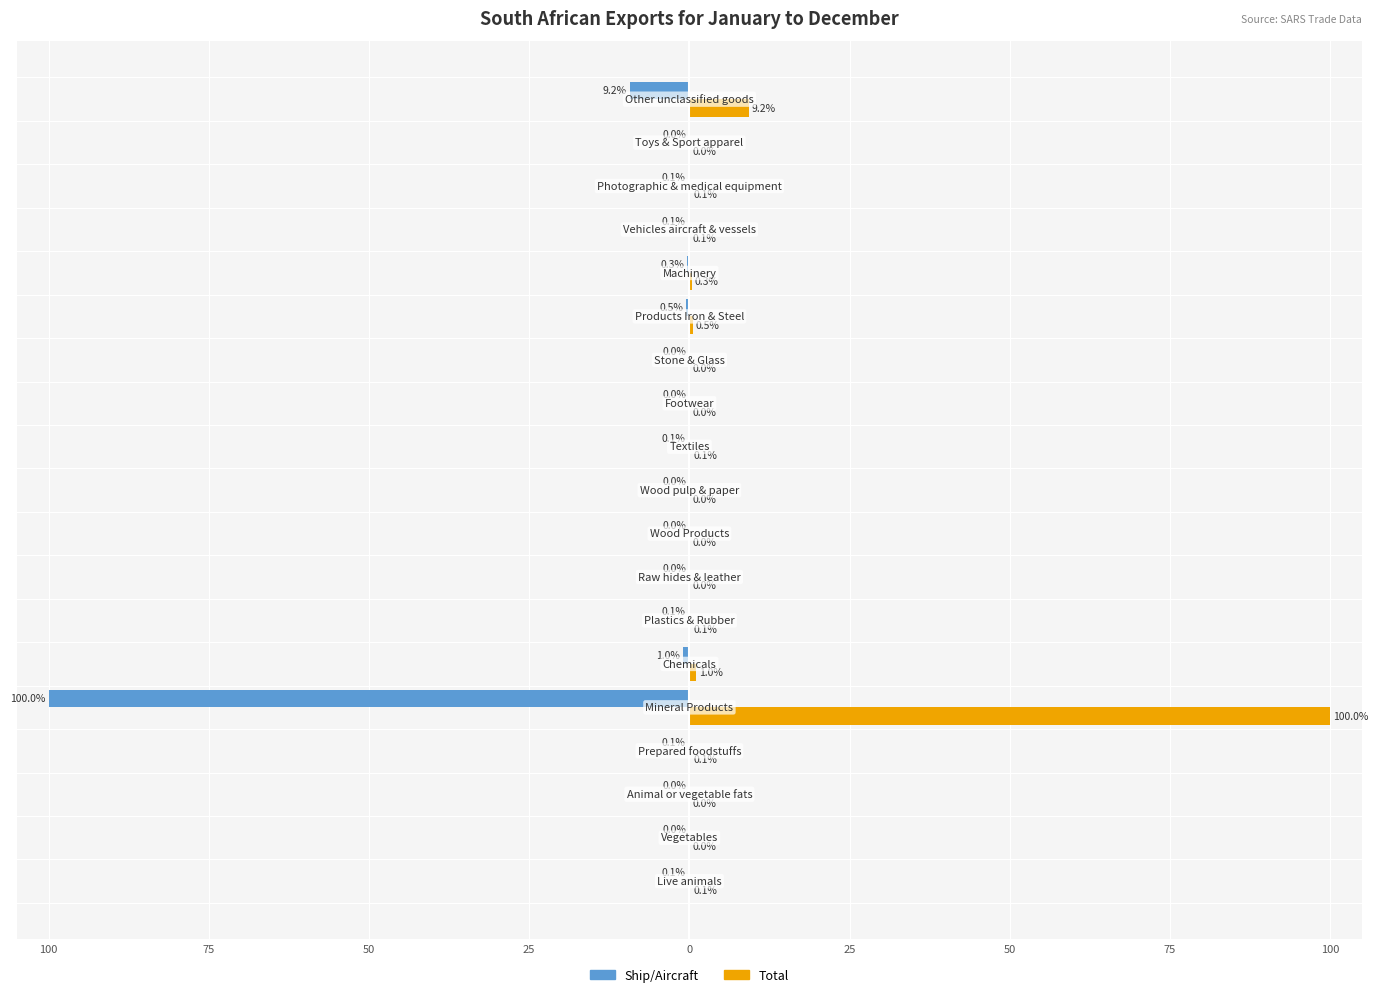

Reading right to left, transcribe all the data shown in this chart.

Ship/Aircraft: -9.2	-0.0	-0.1	-0.1	-0.3	-0.5	-0.0	-0.0	-0.1	-0.0	-0.0	-0.0	-0.1	-1.0	-100.0	-0.1	-0.0	-0.0	-0.1
Total: 9.2	0.0	0.1	0.1	0.3	0.5	0.0	0.0	0.1	0.0	0.0	0.0	0.1	1.0	100.0	0.1	0.0	0.0	0.1